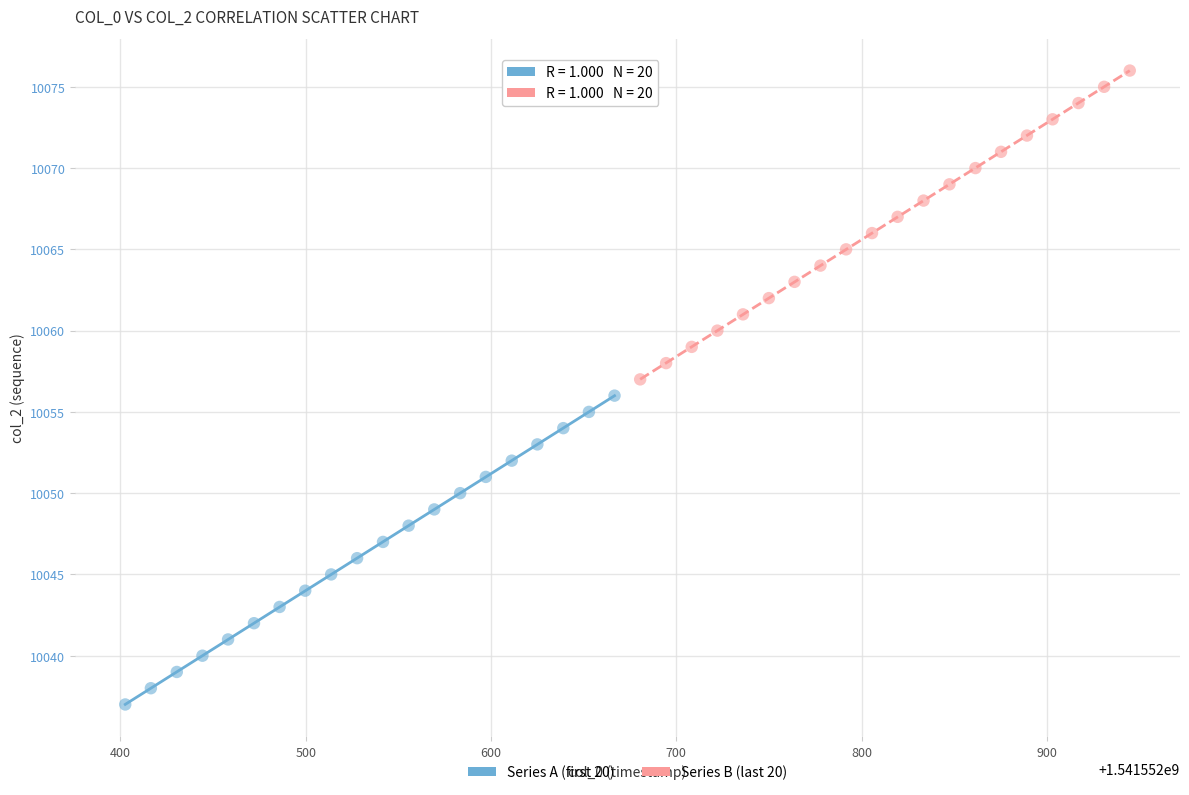

Which series reaches the minimum Y coordinate?

Series A (first 20)